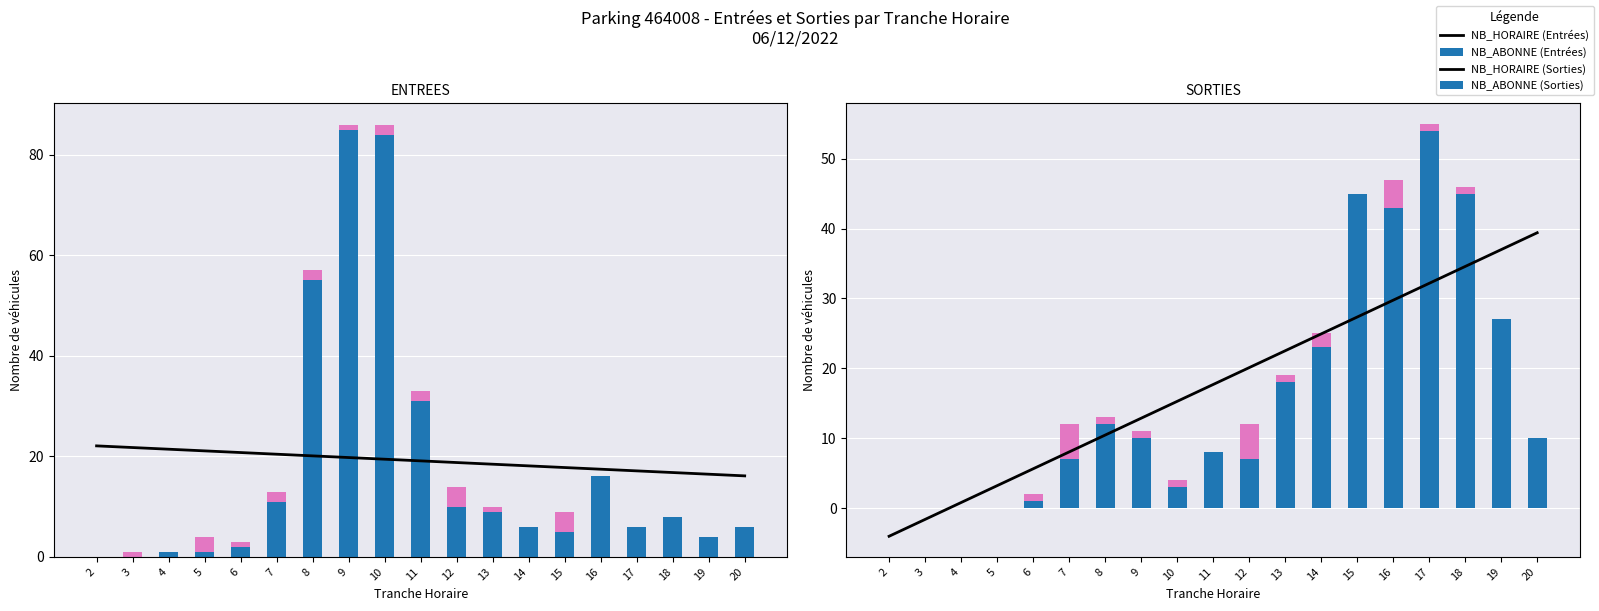

List the labels in order of NB_ABONNE (Entrées) value, largest first.

12, 15, 5, 7, 8, 10, 11, 3, 6, 9, 13, 2, 4, 14, 16, 17, 18, 19, 20